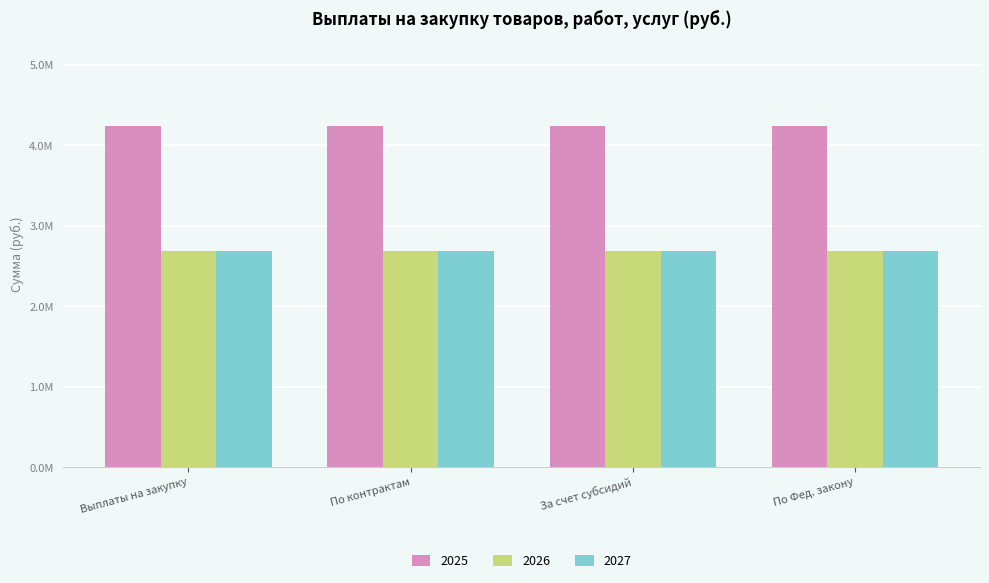

Does the chart contain any negative values?

No